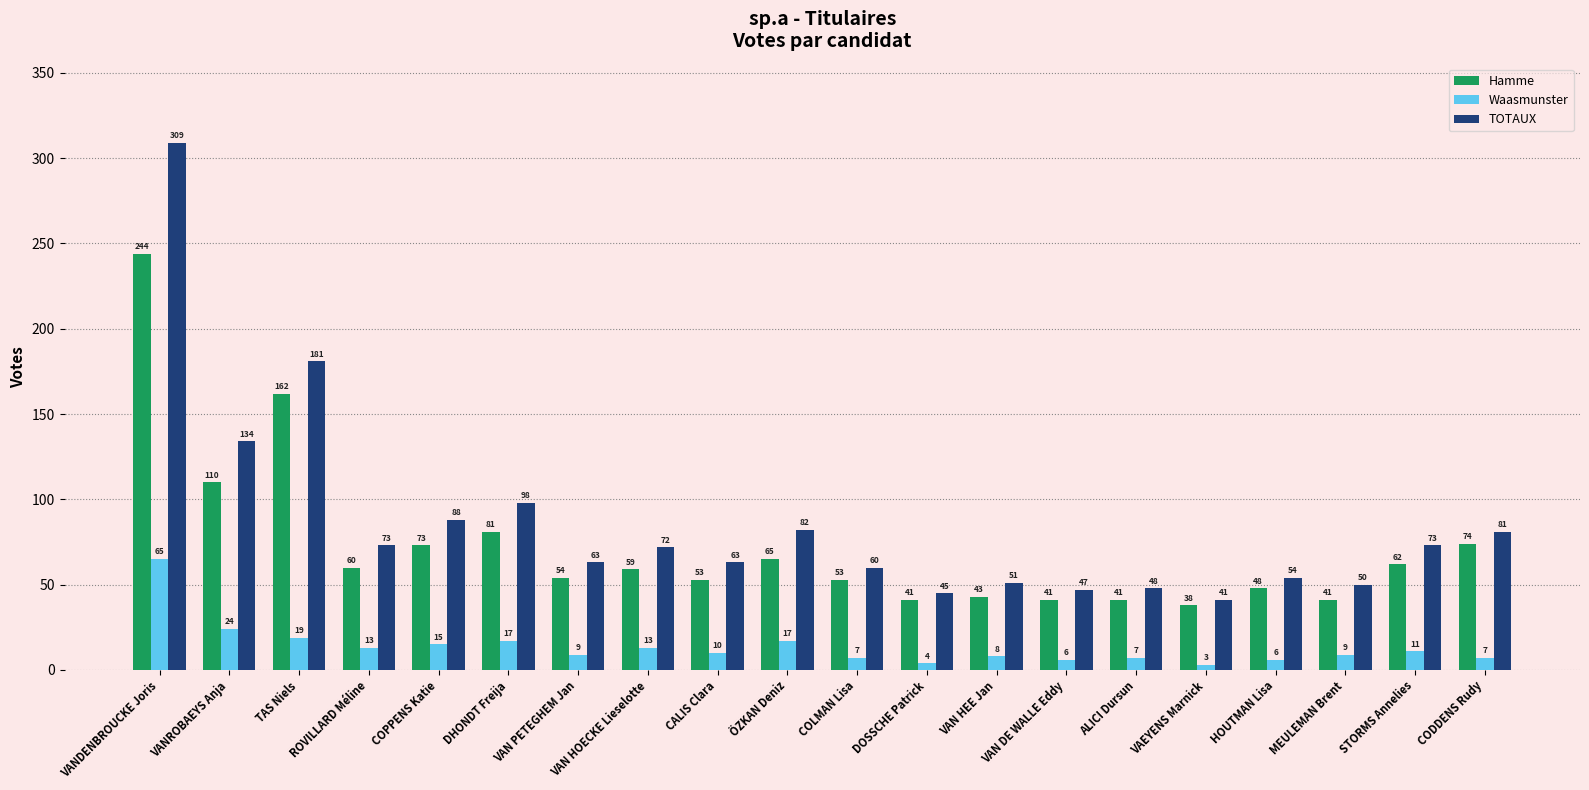

What is the label of the 4th bar from the right?

HOUTMAN Lisa